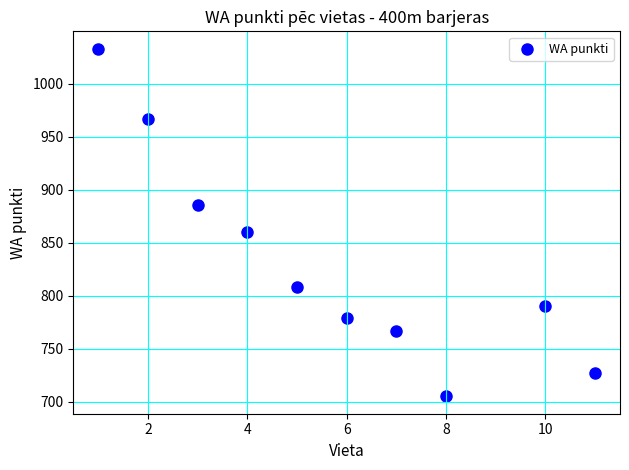

What is the average X value?

6